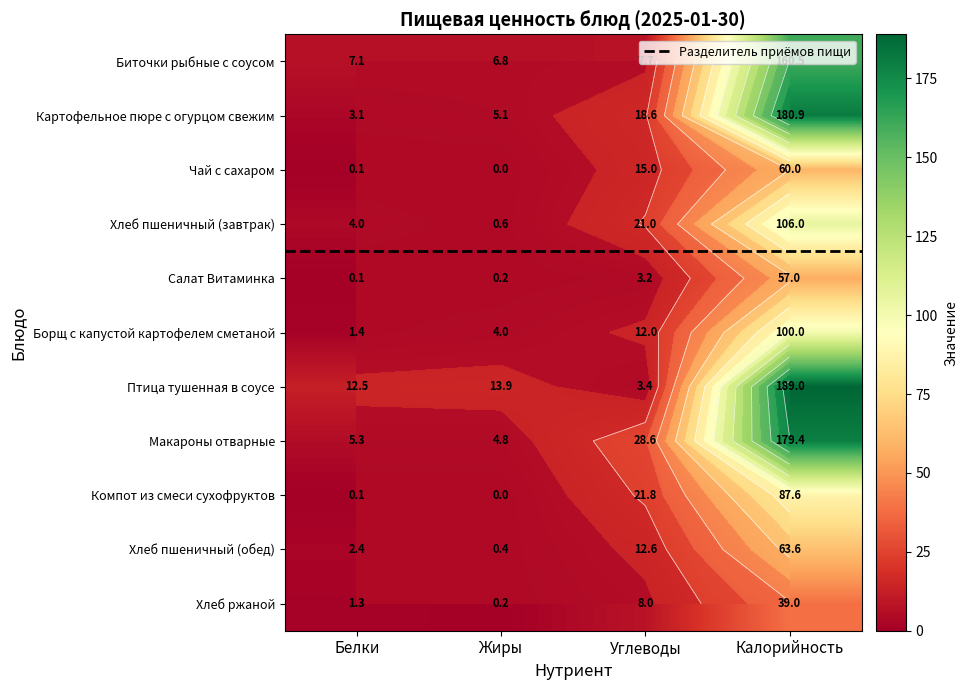

How many data points does each series have?

4